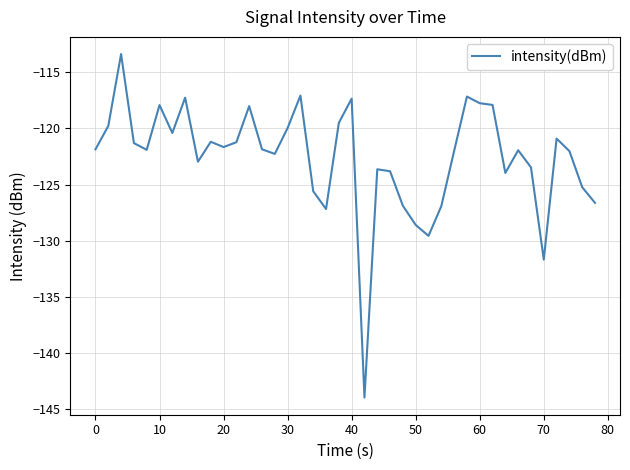

What is the smallest value displayed?

-143.9